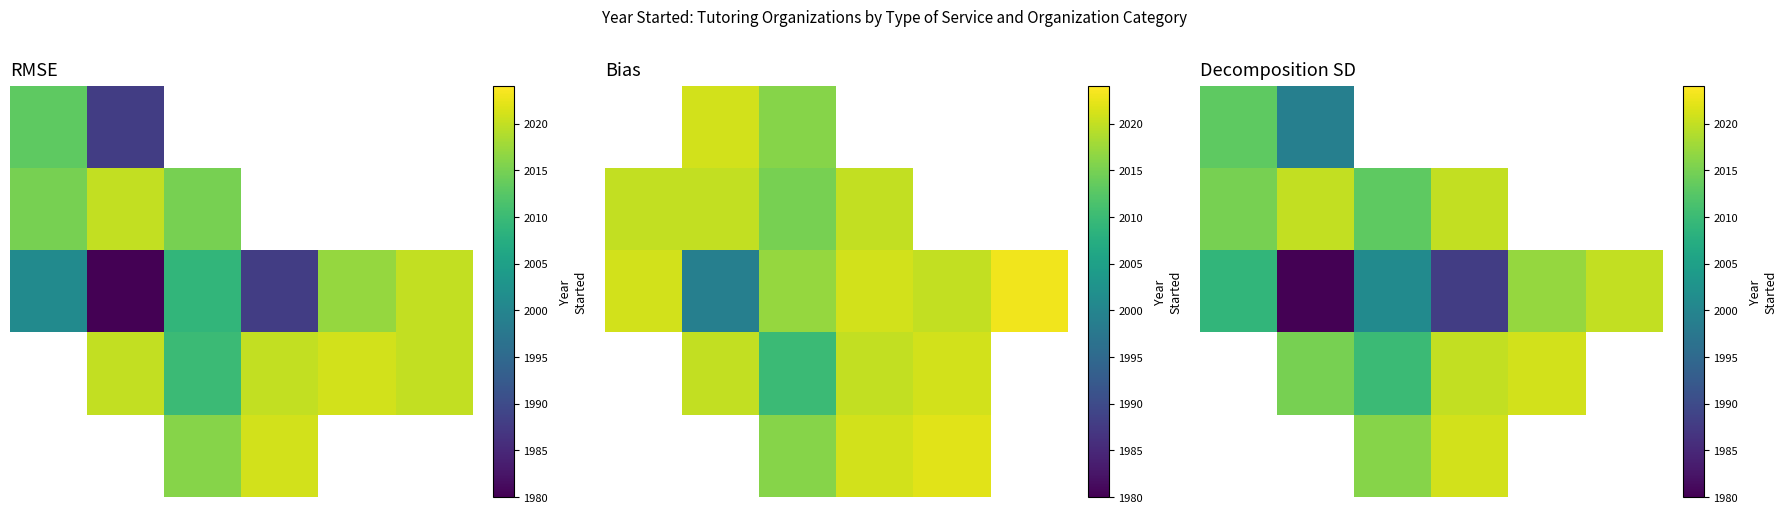

Read the 1 value at 2.

2013